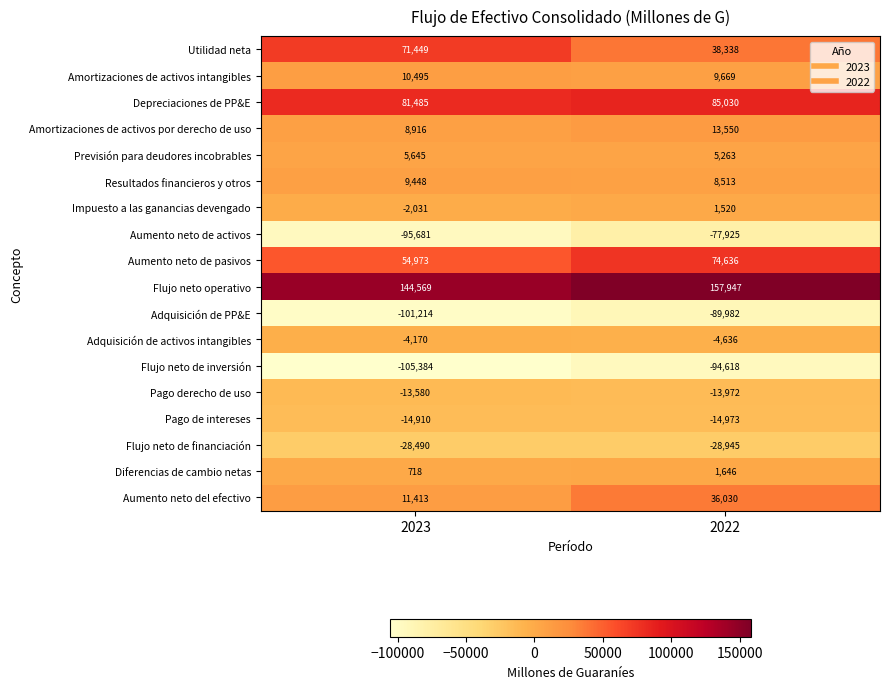

What is the highest value of the Adquisición de PP&E series?

-89982